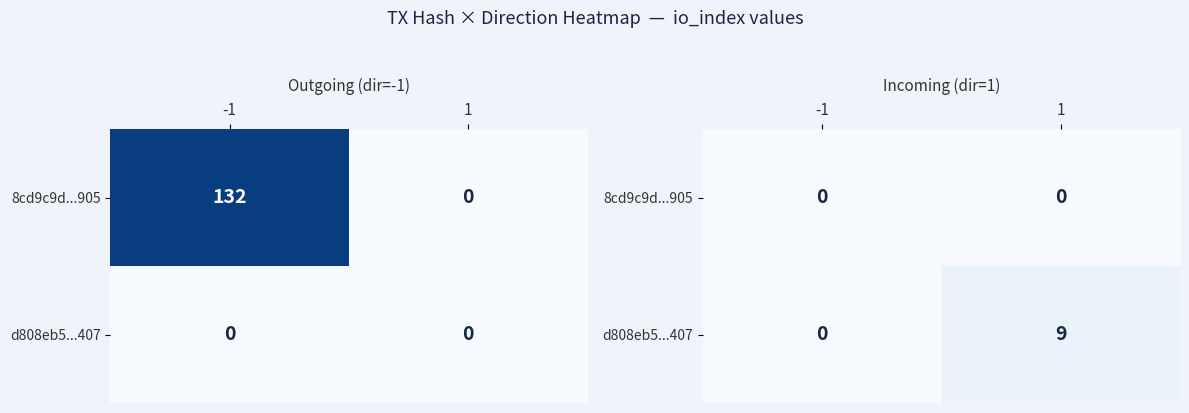

At how many categories does at least one series exceed 6?

1